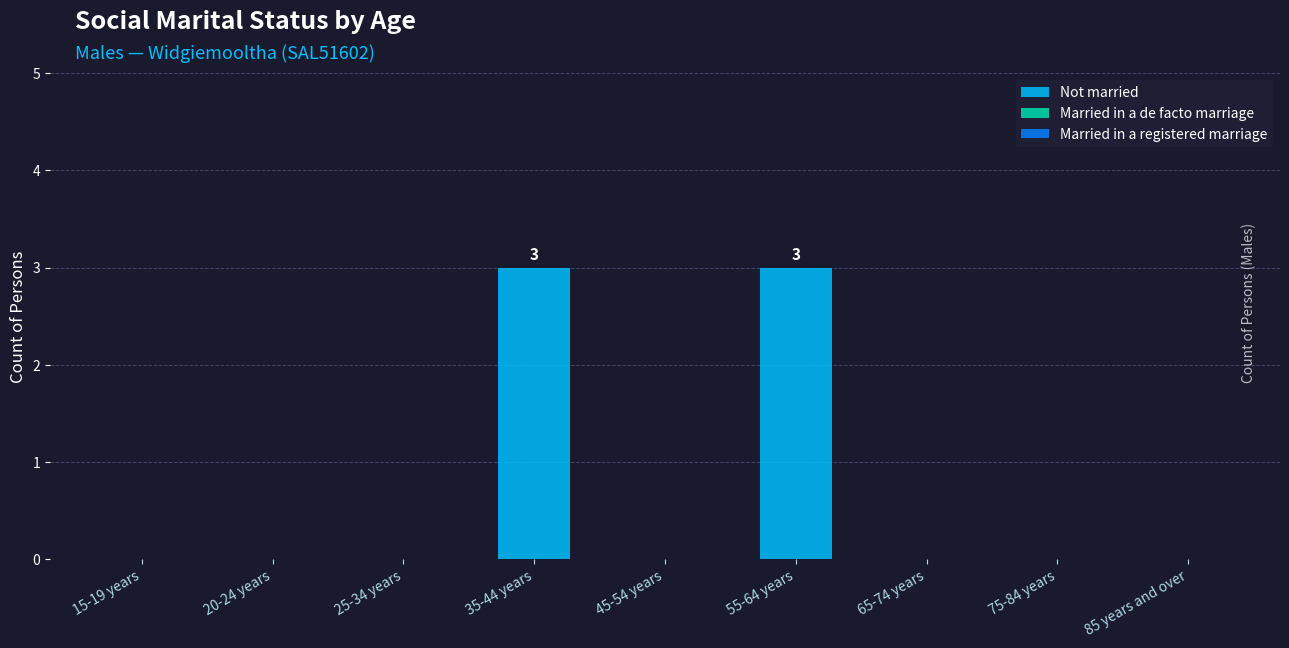

Approximately how many times larger is the value at 35-44 years compared to 55-64 years?

1.0